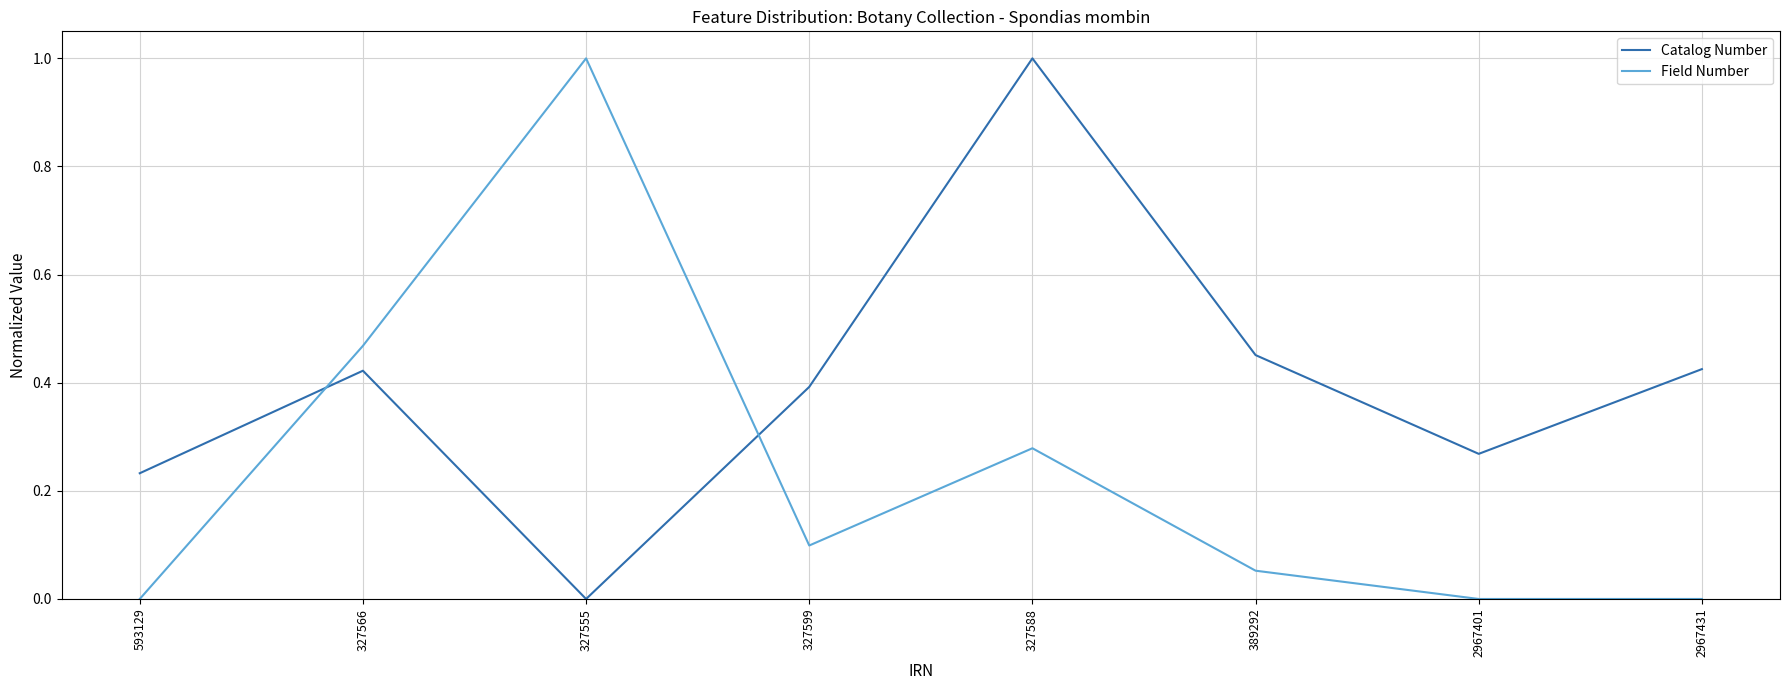

What is the greatest value displayed?

1.0